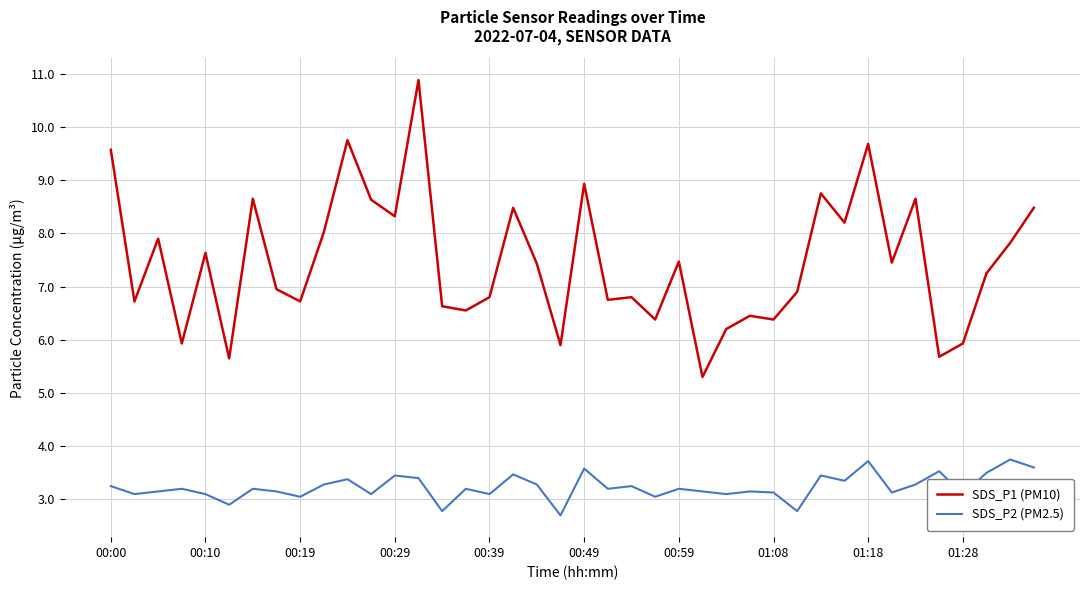

List the series in order of their peak value, lowest first.

SDS_P2 (PM2.5), SDS_P1 (PM10)